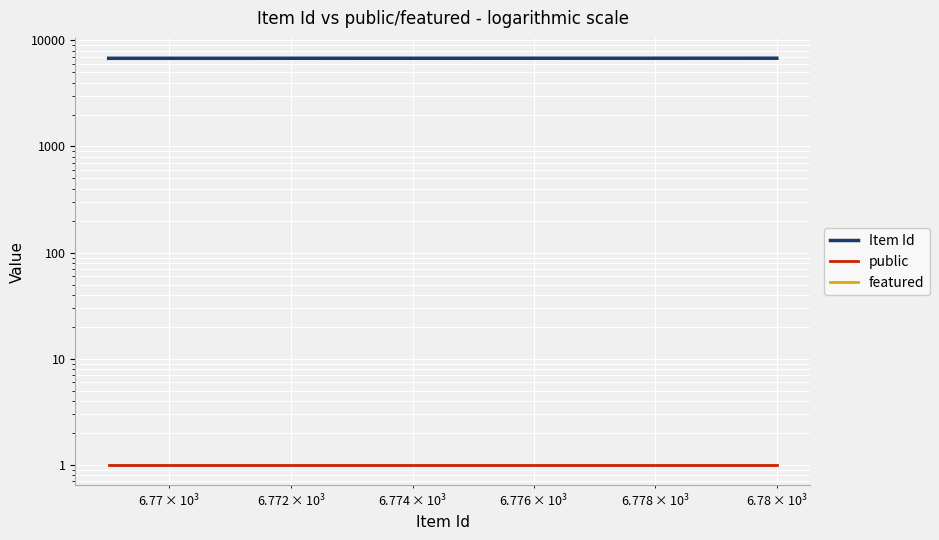

What are all the series names shown in the legend?

Item Id, public, featured